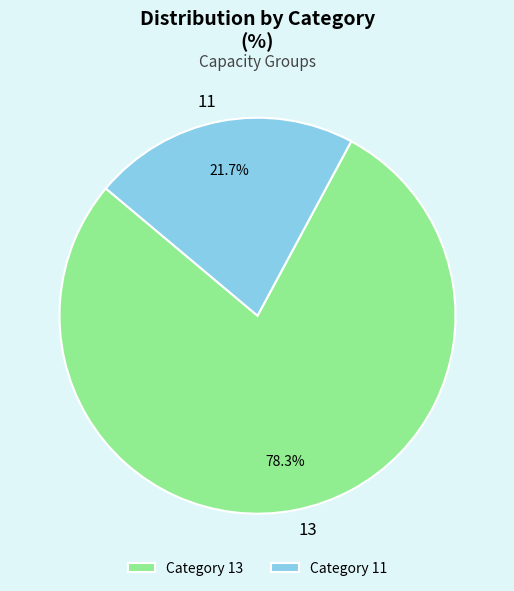

To the nearest percent, what percentage of the pie is 11?

22%